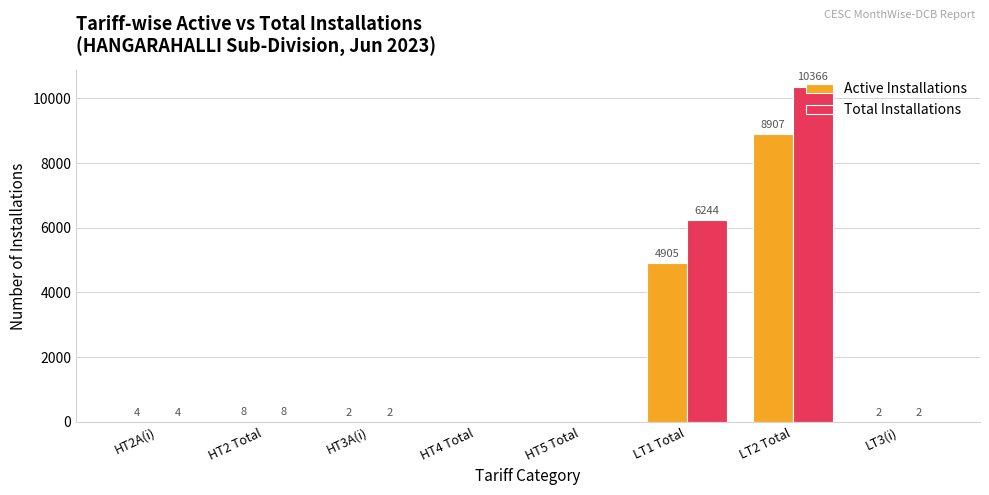

Between LT1 Total and LT3(i), which series saw the biggest shift?

Total Installations